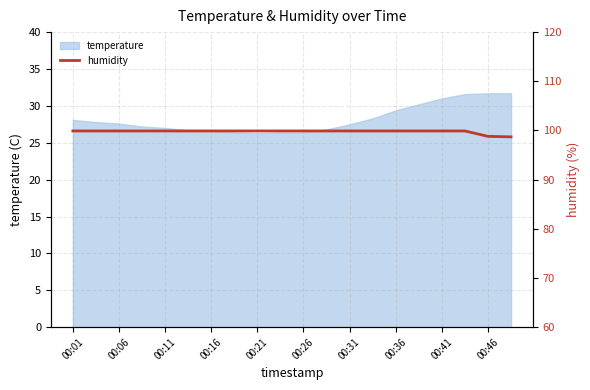

How many categories are shown in the chart?

20